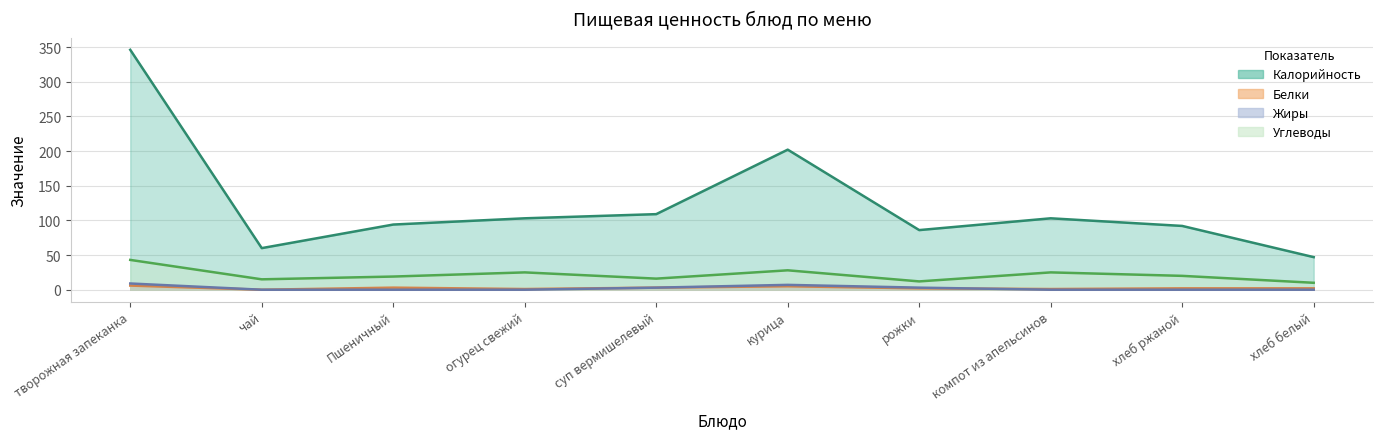

At which category is the sum across all series the highest?

творожная запеканка